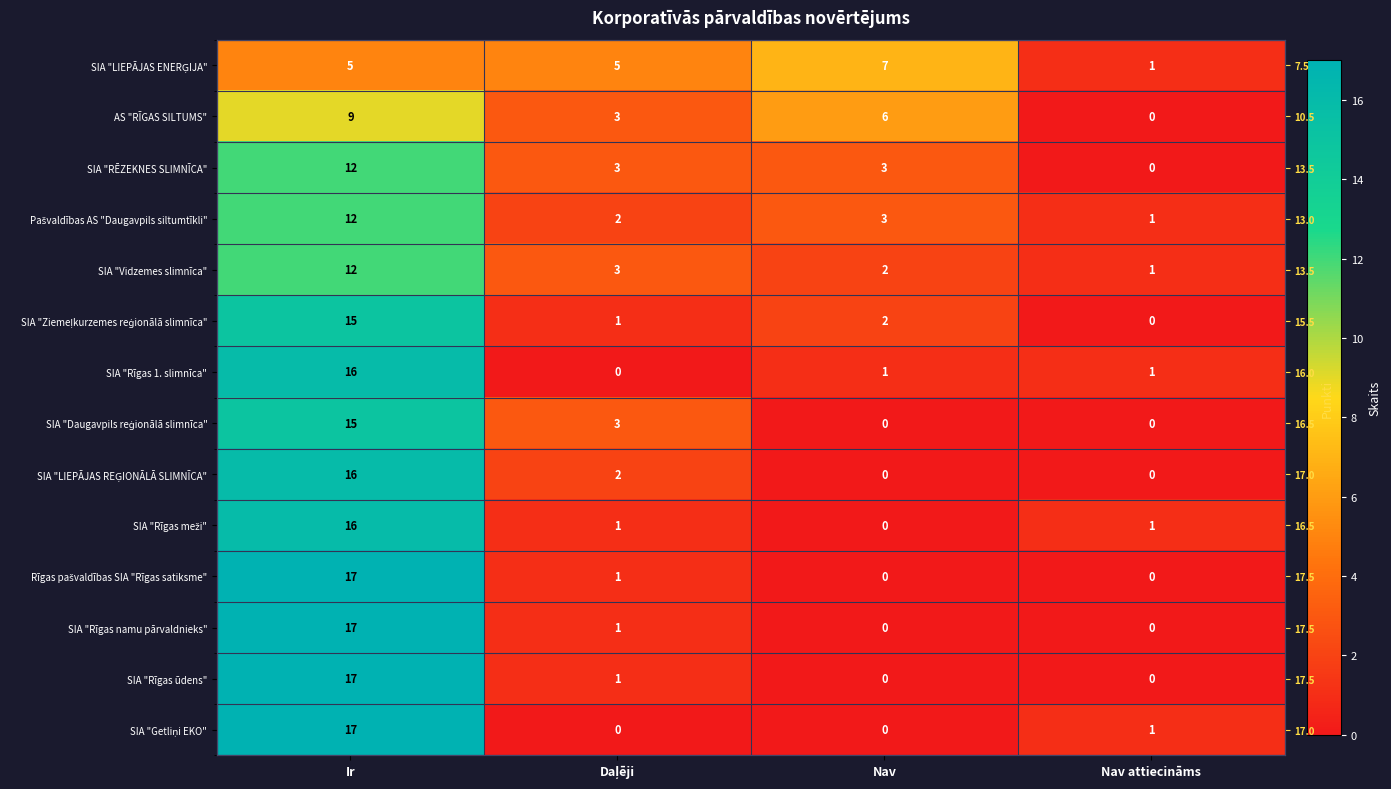

How many distinct data groups are displayed?

14